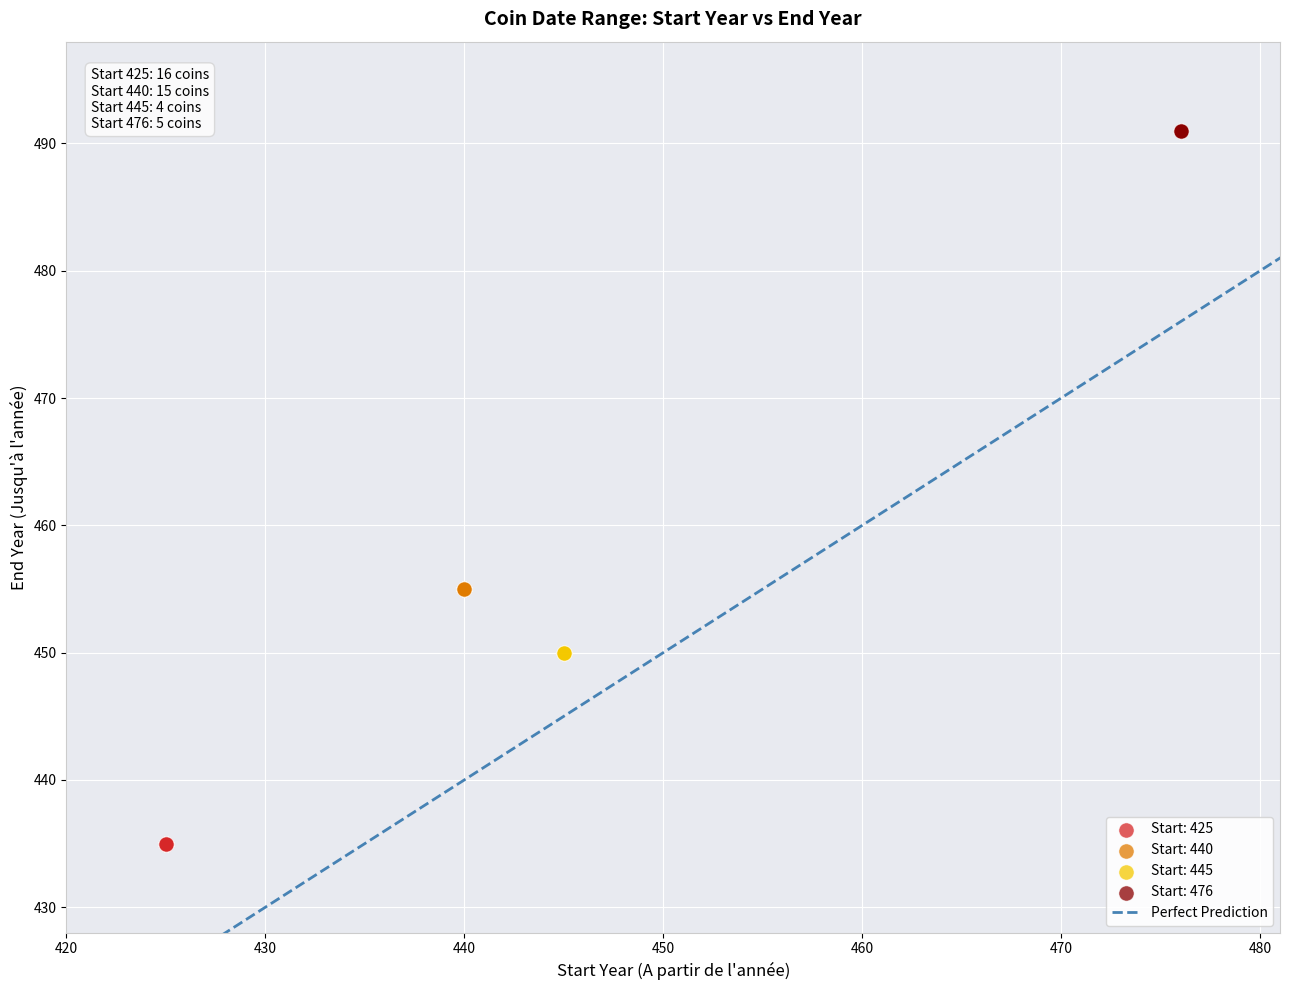

Which series reaches the maximum Y coordinate?

Start: 476